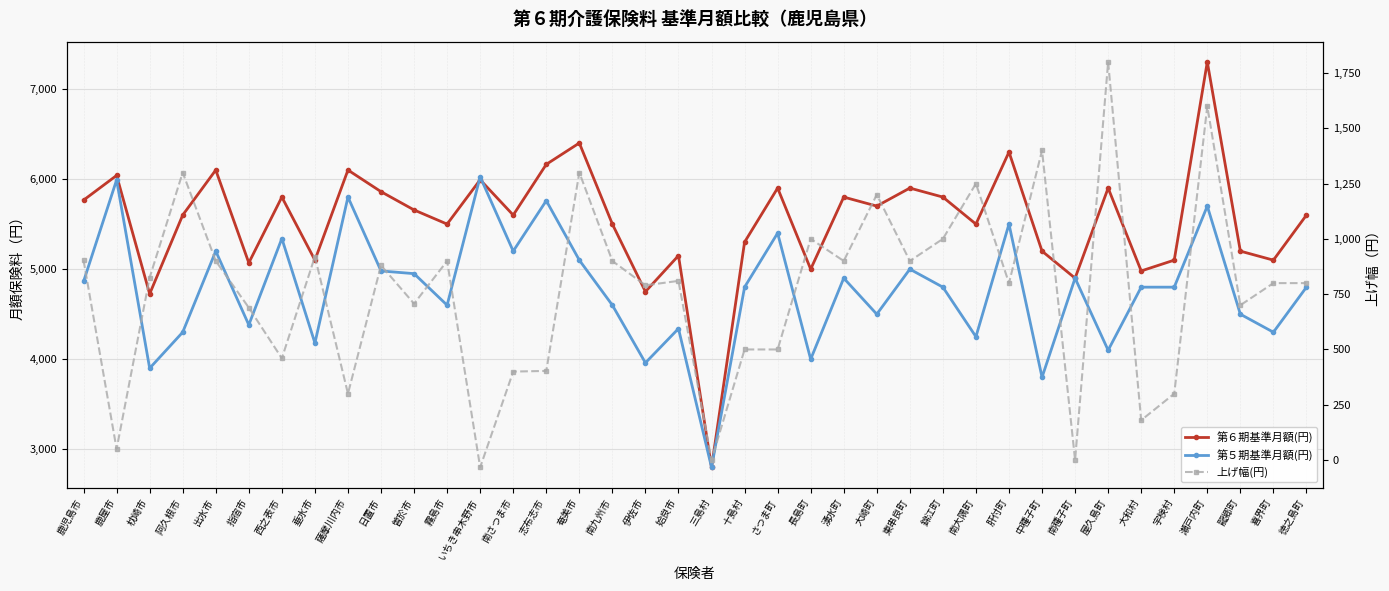

Is the value of 第６期基準月額(円) at 東串良町 greater than the value of 上げ幅(円) at 喜界町?

Yes